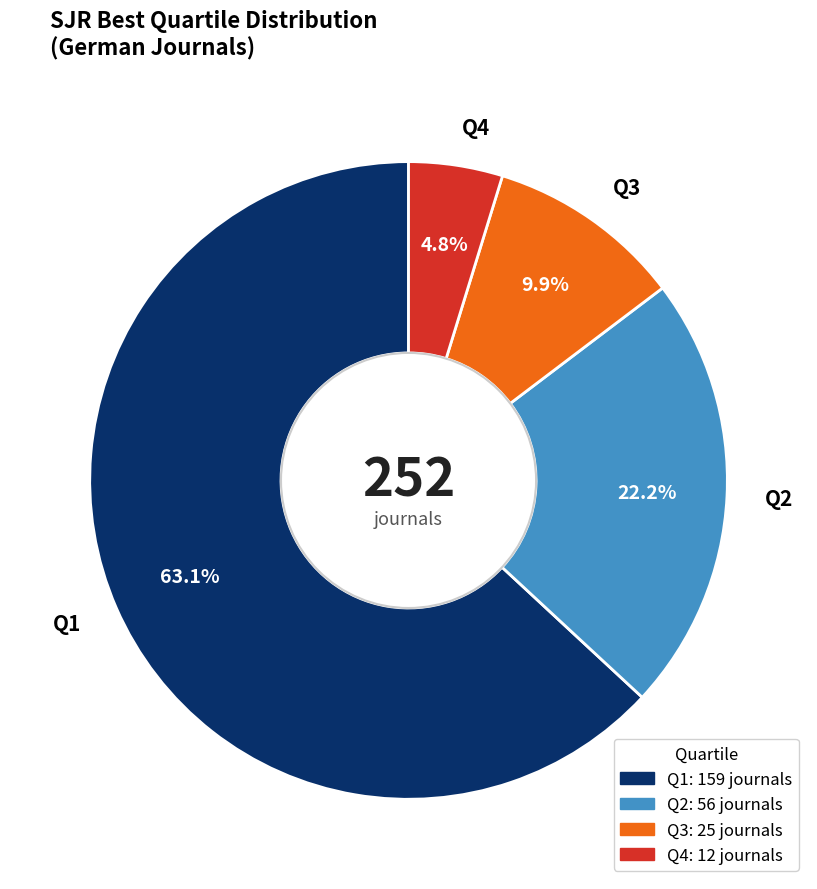

Which slice is the smallest?

Q4